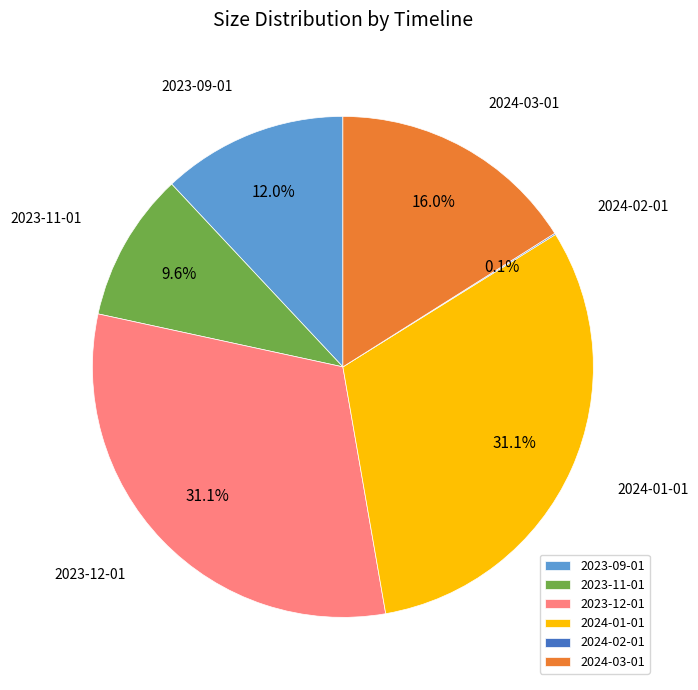

Which has a higher value, 2023-12-01 or 2023-11-01?

2023-12-01